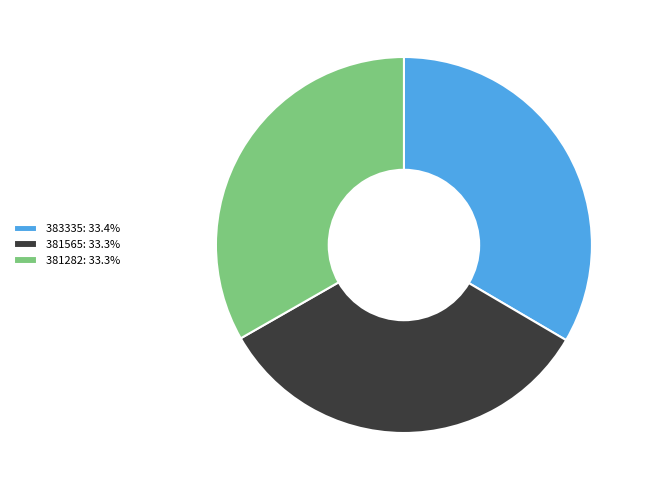

Do 383335: 33.4% and 381565: 33.3% together represent more than half of the pie?

Yes